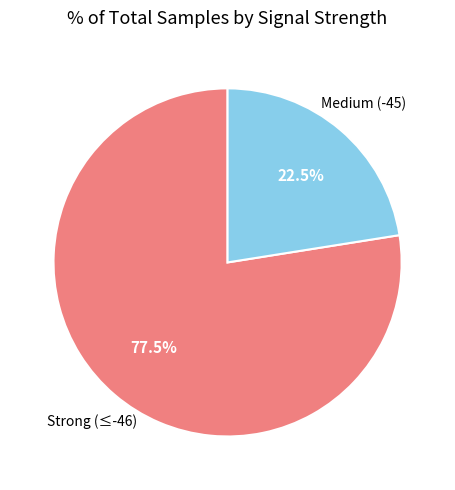

Is there a majority slice in this chart?

Yes